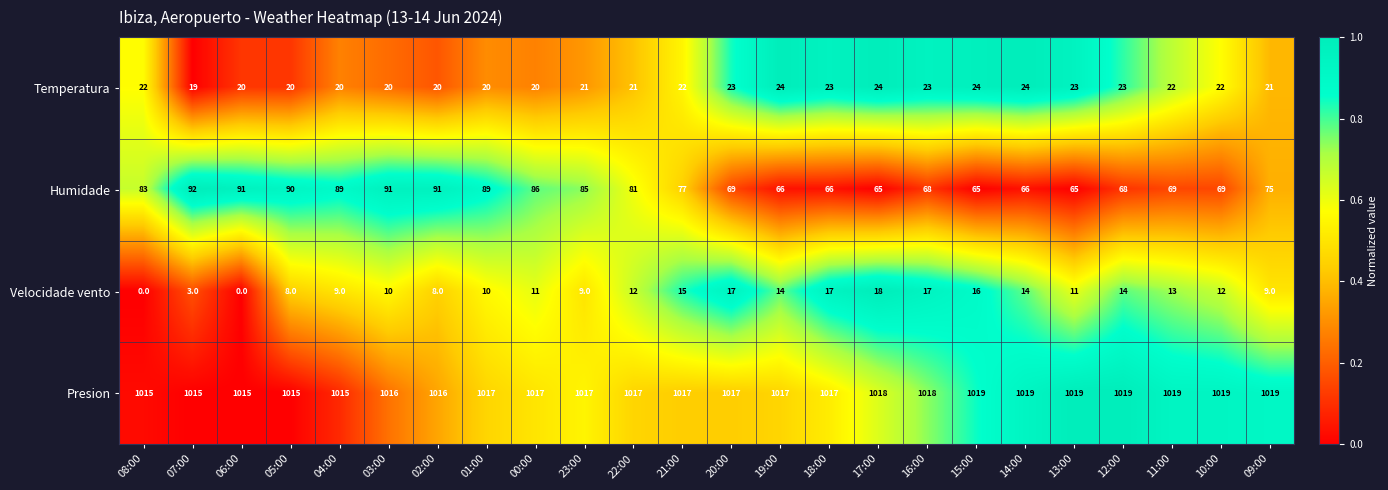

Which category has the highest value in the Humidade series?

07:00